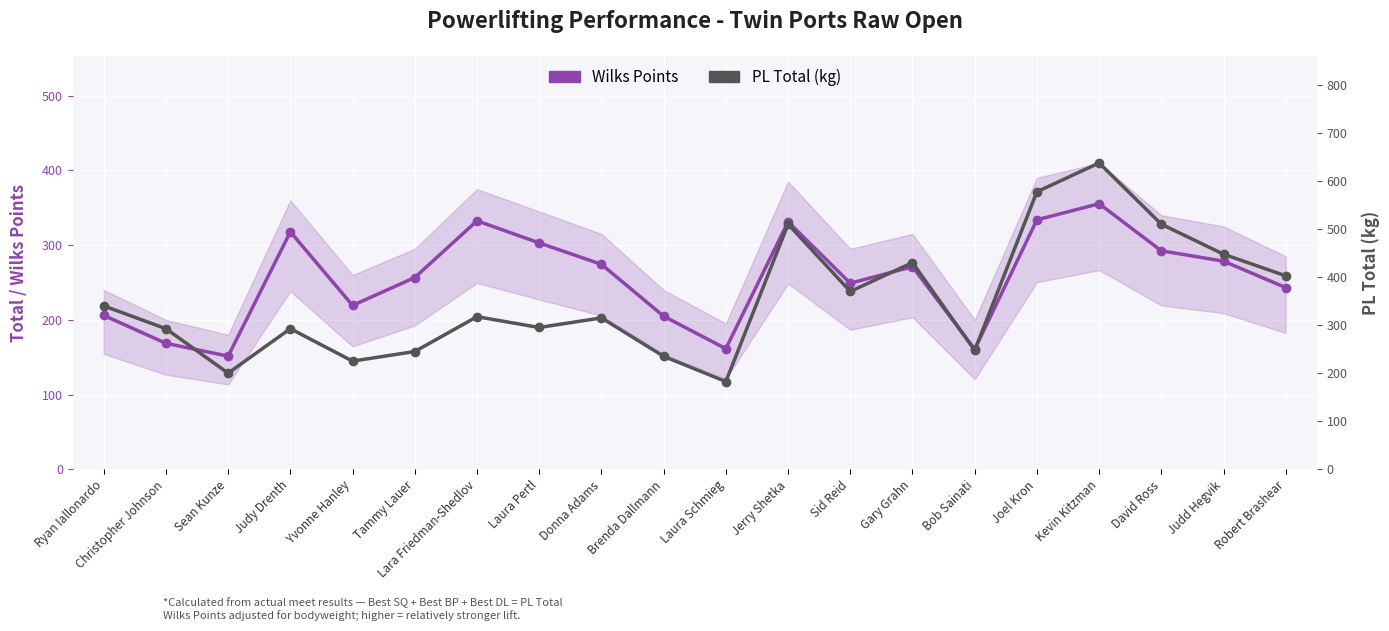

What is the label of the 17th point from the right?

Judy Drenth